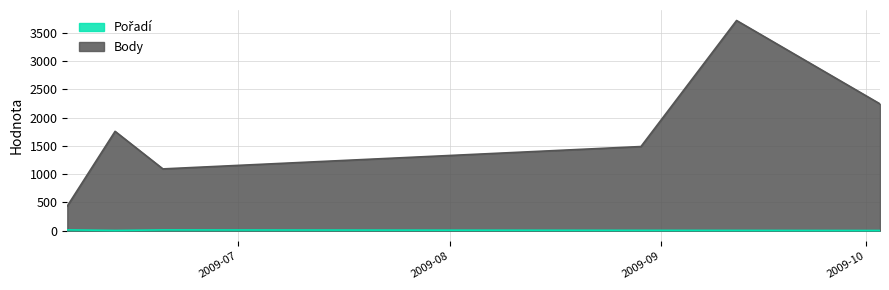

What position from the right is 2009-08-29?

3